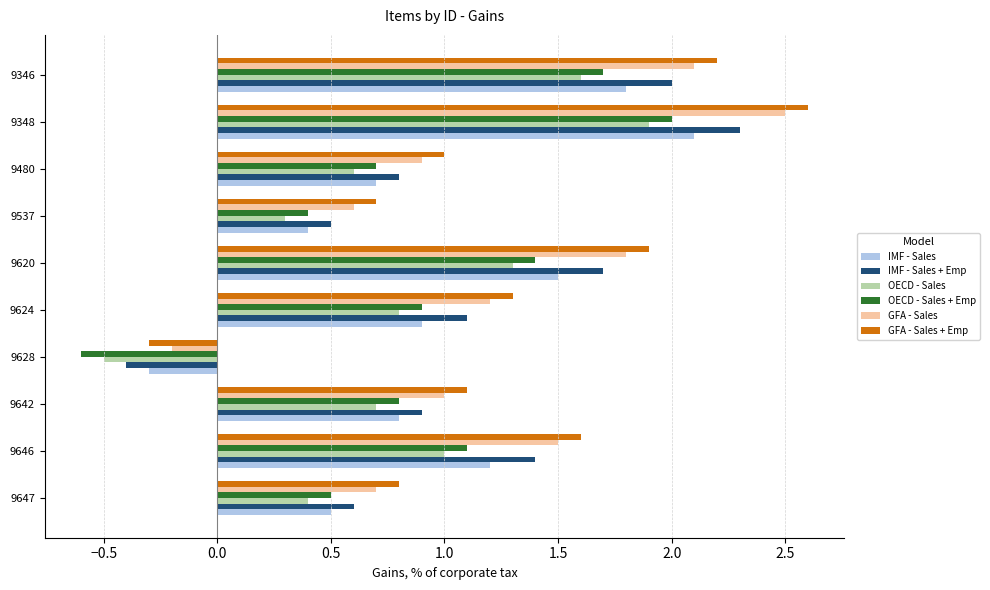

The value of GFA - Sales at 9647 is 0.3. True or false?

False